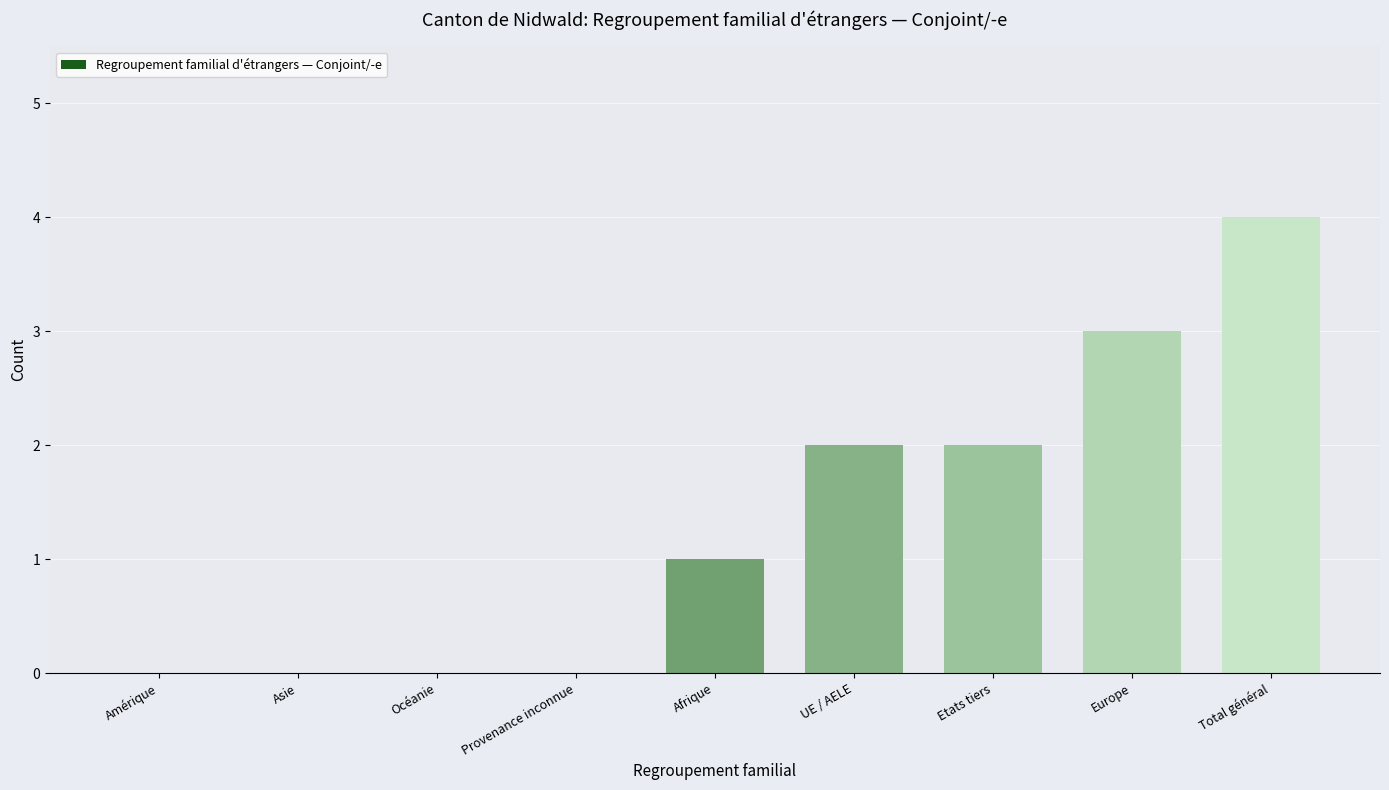

Reading left to right, what are all the values shown in this chart?

Amérique=0	Asie=0	Océanie=0	Provenance inconnue=0	Afrique=1	UE / AELE=2	Etats tiers=2	Europe=3	Total général=4